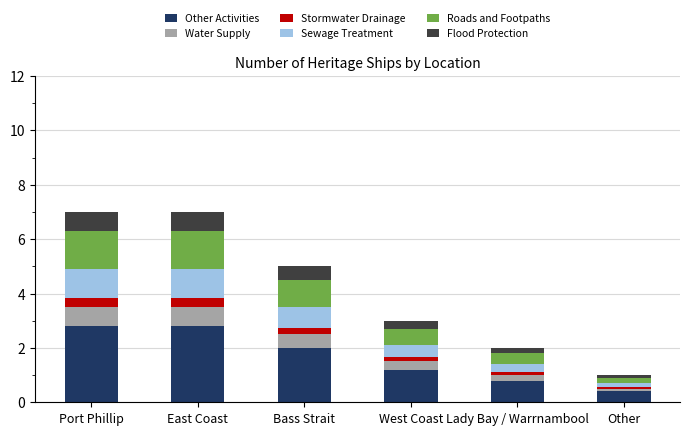

Does the chart contain any negative values?

No